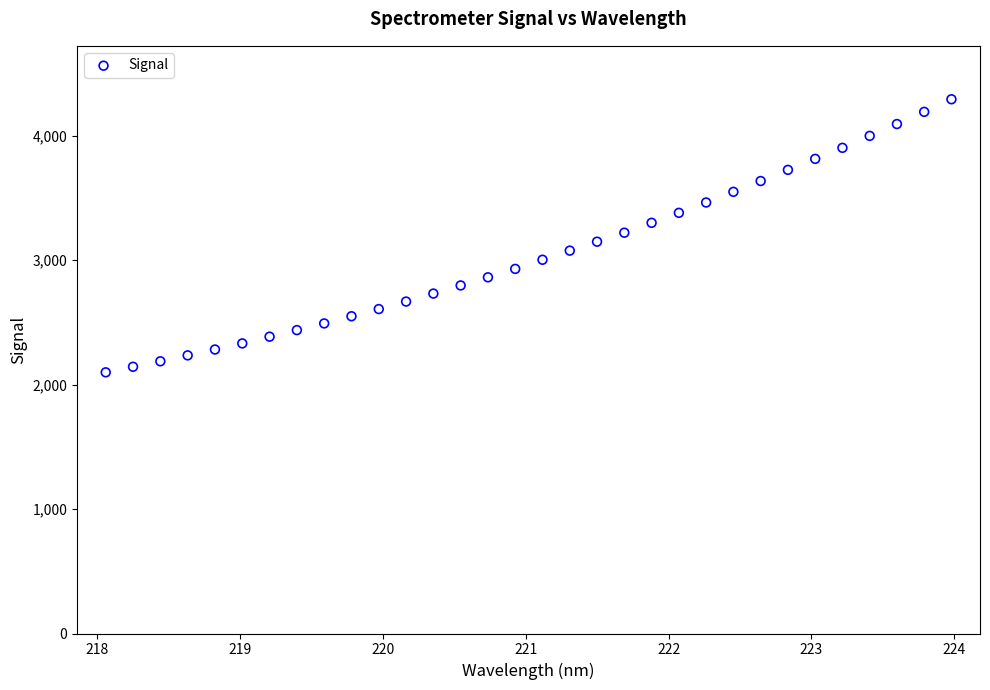

What is the range of X values (max minus min)?

5.9